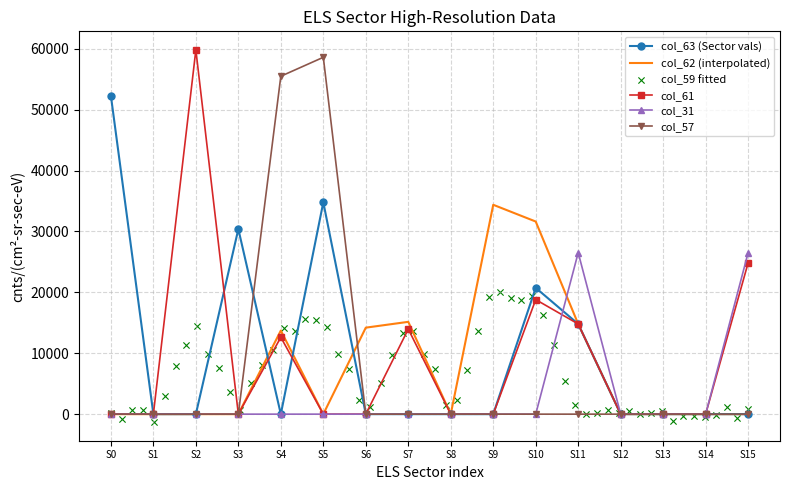

The value of col_31 at S13 is 0.0. True or false?

True